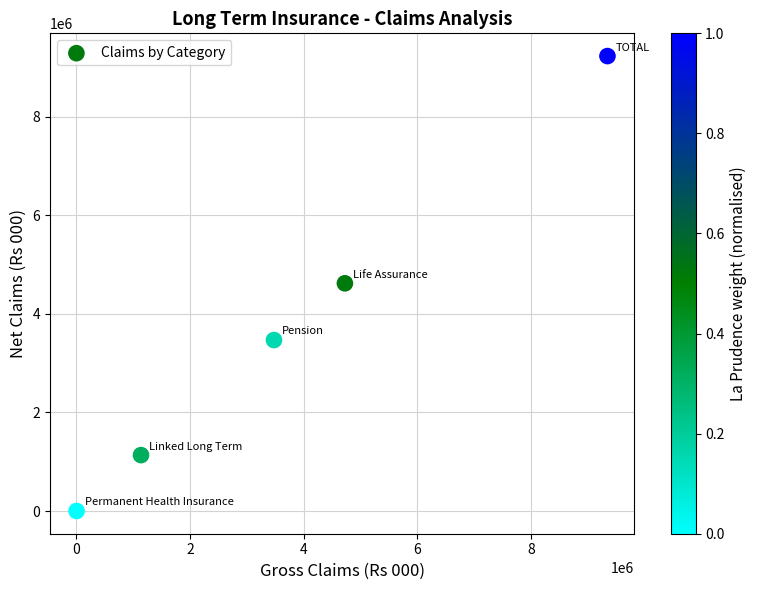

What is the average X value?

3740021.4